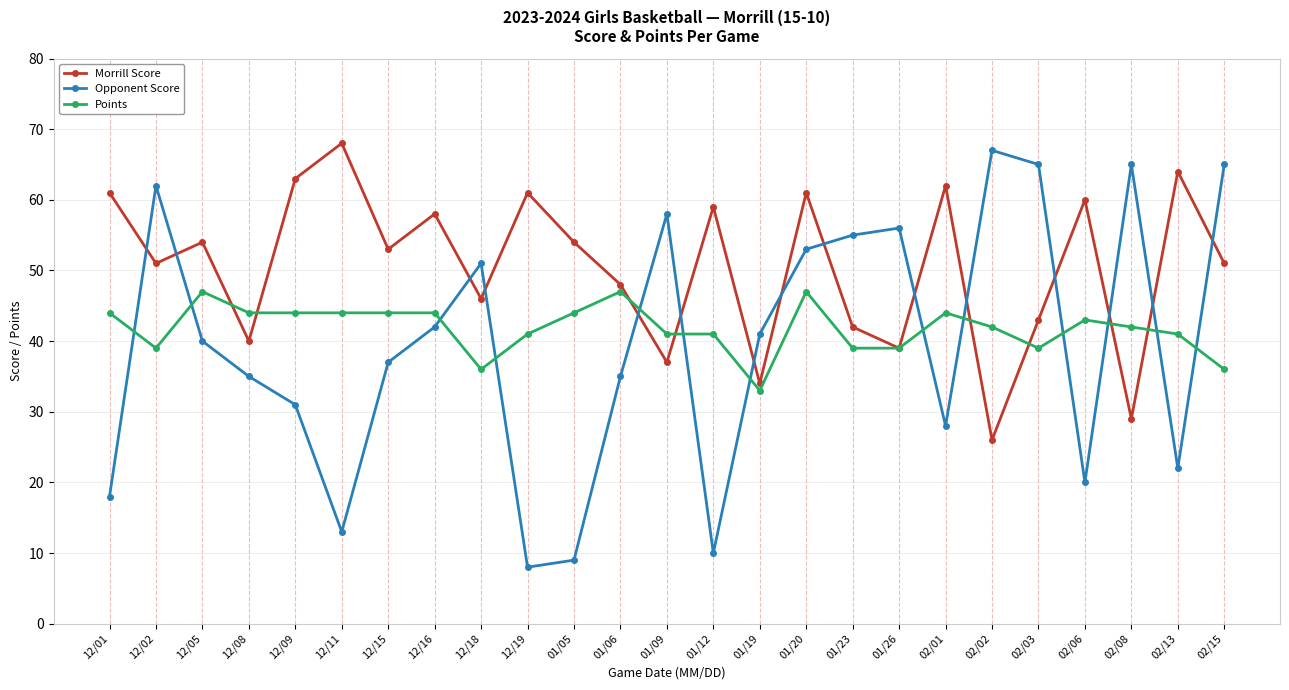

Is this an area chart (filled region under the line)?

No